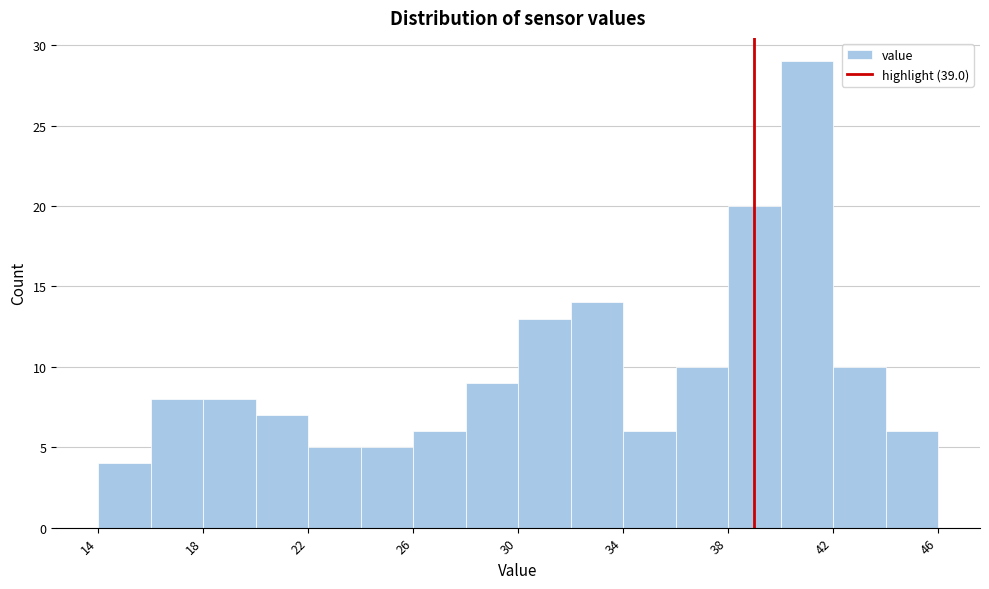

Reading left to right, transcribe this chart: for each bar, give the range it covers on the x-axis and its height. The values are not printed on the chart, so give them approximately, as read against the axis.

14 to 16: 4
16 to 18: 8
18 to 20: 8
20 to 22: 7
22 to 24: 5
24 to 26: 5
26 to 28: 6
28 to 30: 9
30 to 32: 13
32 to 34: 14
34 to 36: 6
36 to 38: 10
38 to 40: 20
40 to 42: 29
42 to 44: 10
44 to 46: 6